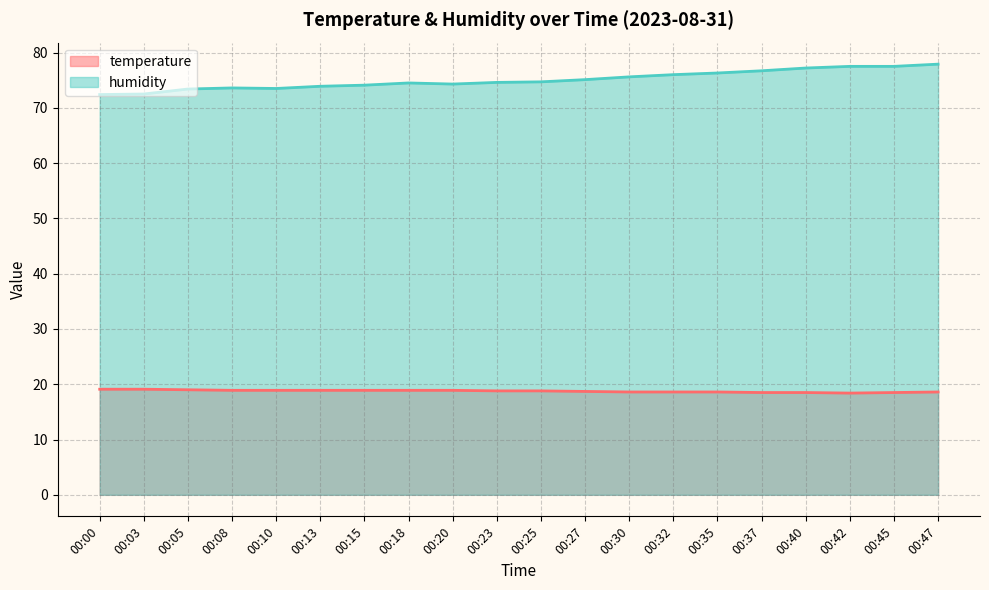

Reading left to right, list all the values displayed in this chart.

temperature: 19.1	19.1	19.0	18.9	18.9	18.9	18.9	18.9	18.9	18.8	18.8	18.7	18.6	18.6	18.6	18.5	18.5	18.4	18.5	18.6
humidity: 72.4	72.5	73.4	73.6	73.5	73.9	74.1	74.5	74.3	74.6	74.7	75.1	75.6	76.0	76.3	76.7	77.2	77.5	77.5	77.9